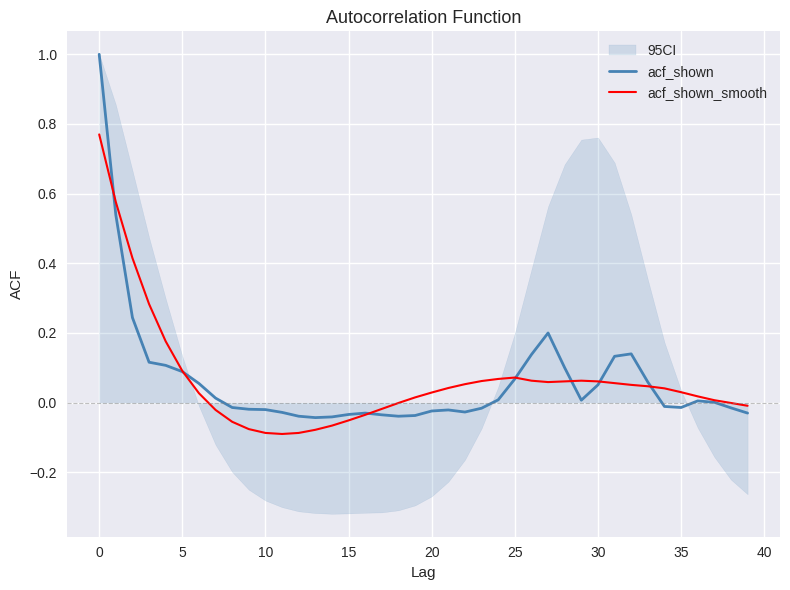

Reading left to right, extract all data points from this chart.

acf_shown: 1.0	0.5	0.2	0.1	0.1	0.1	0.1	0.0	-0.0	-0.0	-0.0	-0.0	-0.0	-0.0	-0.0	-0.0	-0.0	-0.0	-0.0	-0.0	-0.0	-0.0	-0.0	-0.0	0.0	0.1	0.1	0.2	0.1	0.0	0.1	0.1	0.1	0.1	-0.0	-0.0	0.0	0.0	-0.0	-0.0
acf_shown_smooth: 0.8	0.6	0.4	0.3	0.2	0.1	0.0	-0.0	-0.1	-0.1	-0.1	-0.1	-0.1	-0.1	-0.1	-0.1	-0.0	-0.0	-0.0	0.0	0.0	0.0	0.1	0.1	0.1	0.1	0.1	0.1	0.1	0.1	0.1	0.1	0.1	0.0	0.0	0.0	0.0	0.0	-0.0	-0.0